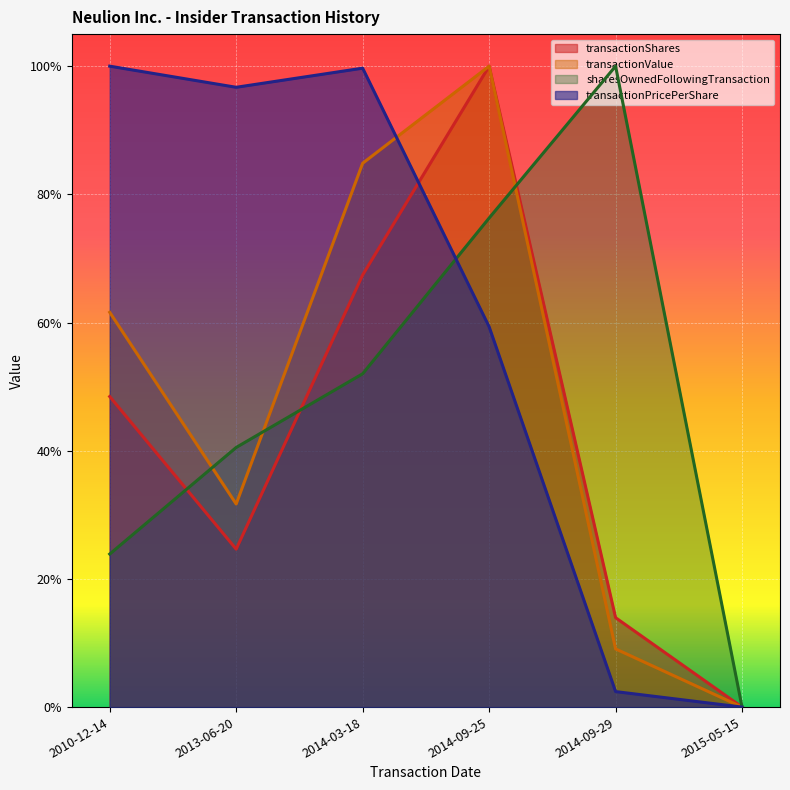

How many positive values does the transactionShares series have?

5